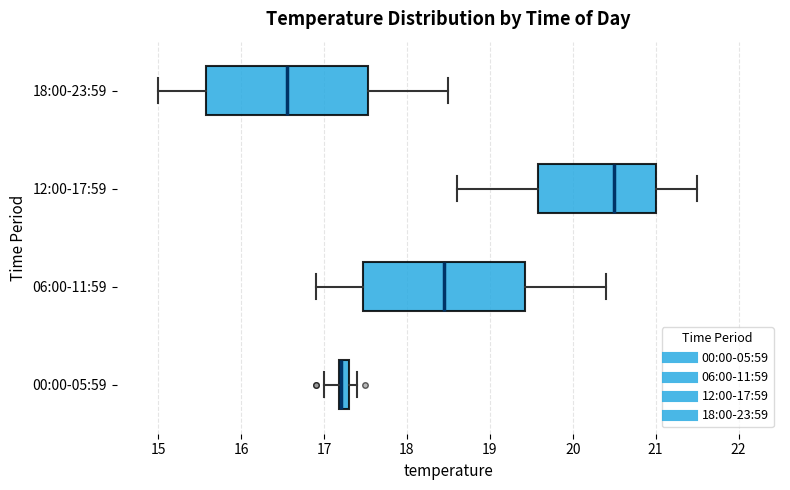

Where does the right whisker of the box for 12:00-17:59 end on the x-axis? The values are not printed on the chart, so give them approximately, as read against the axis.

21.5